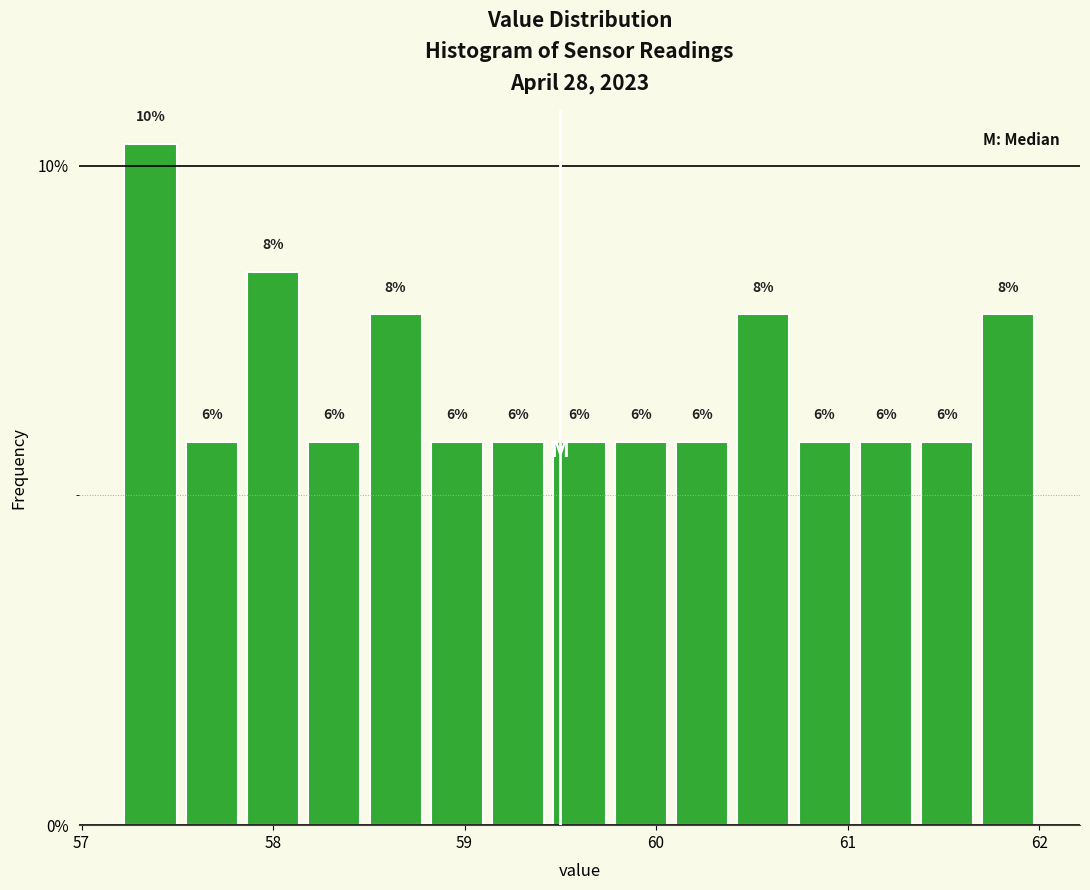

Read against the x-axis, roughly where is the centre of the tallest bar?

57.4